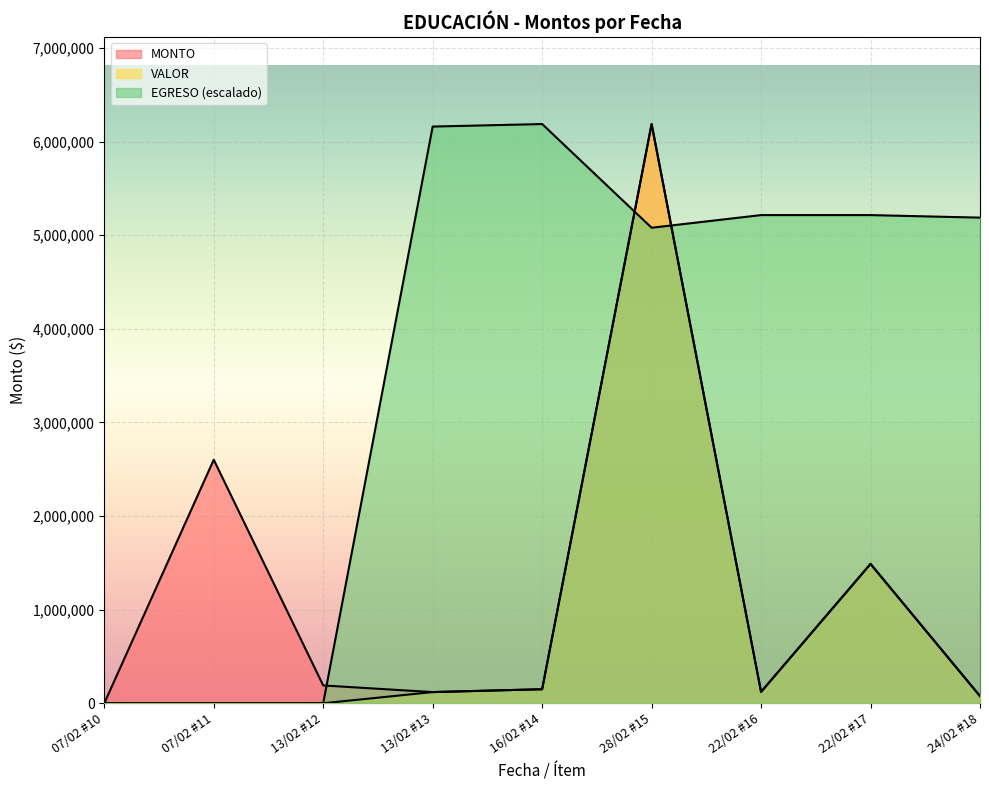

In VALOR, how many points are higher than both neighbors (excluding endpoints)?

2